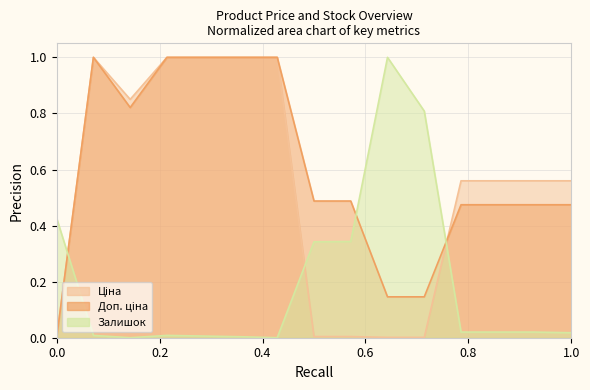

True or false: Залишок has a value of 0.6 at 239792197.

False